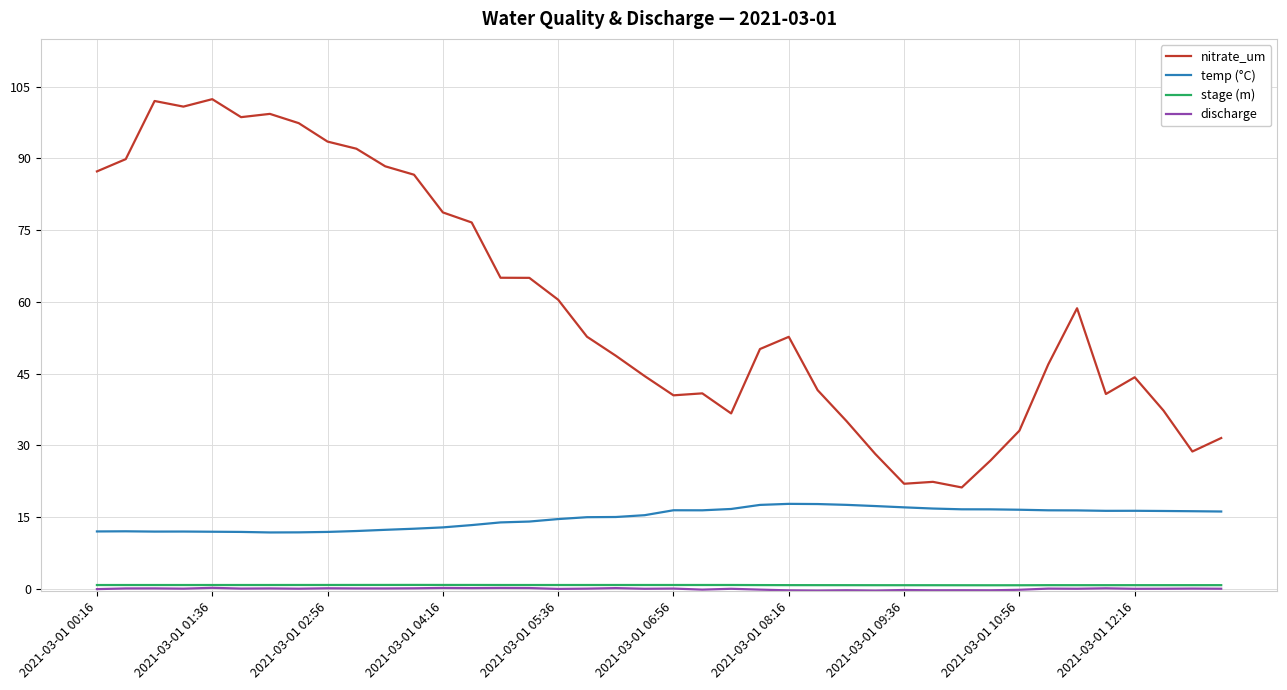

Which series has the largest total across all categories?

nitrate_um